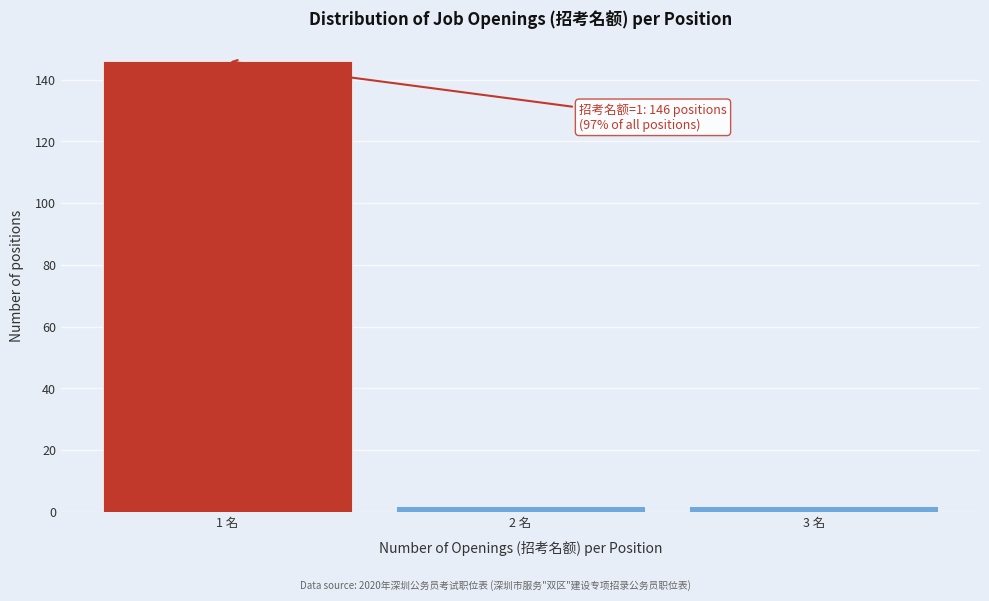

Which range on the x-axis has the tallest bar?

0.5 to 1.5